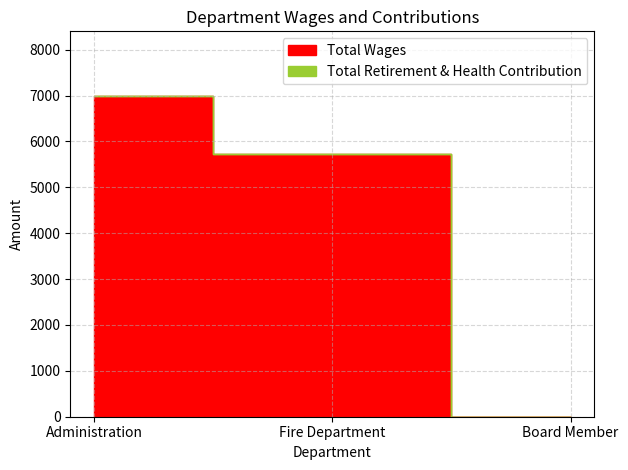

Count the number of categories in the chart.

3